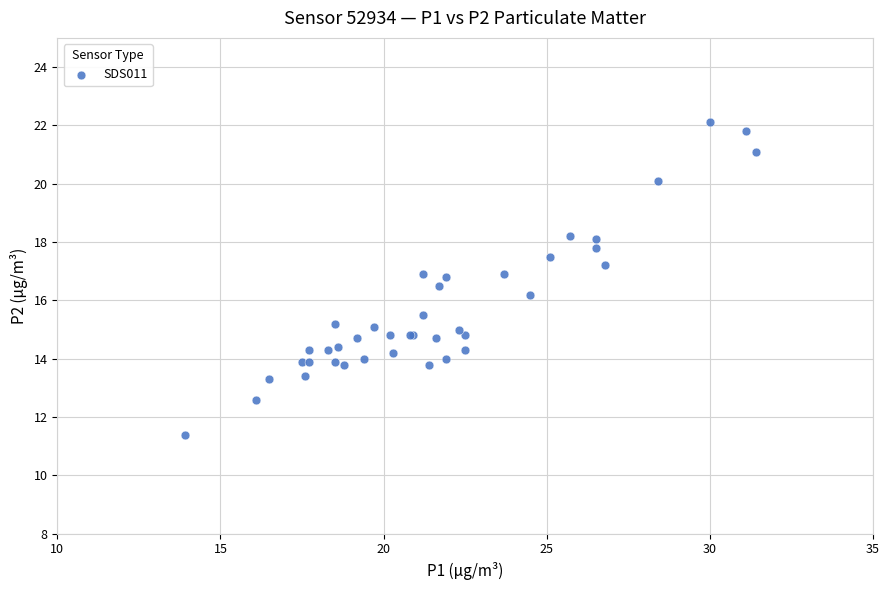

What Y value in the scatter plot is closest to 16?

16.2